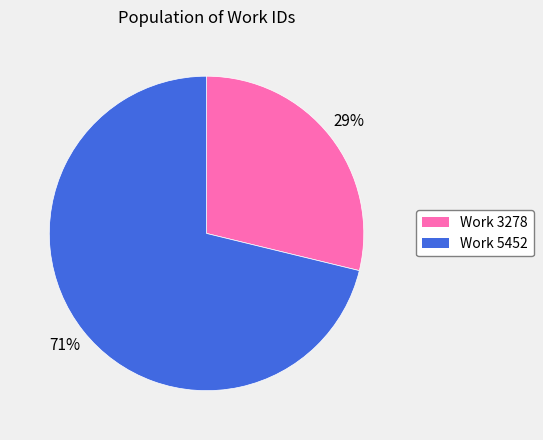

To the nearest percent, what is the difference between the largest and smallest slice percentages?

42%